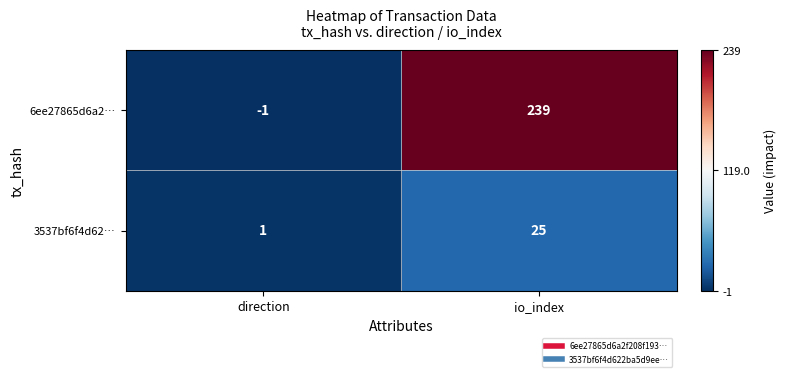

Which label corresponds to the smallest value in the chart?

direction